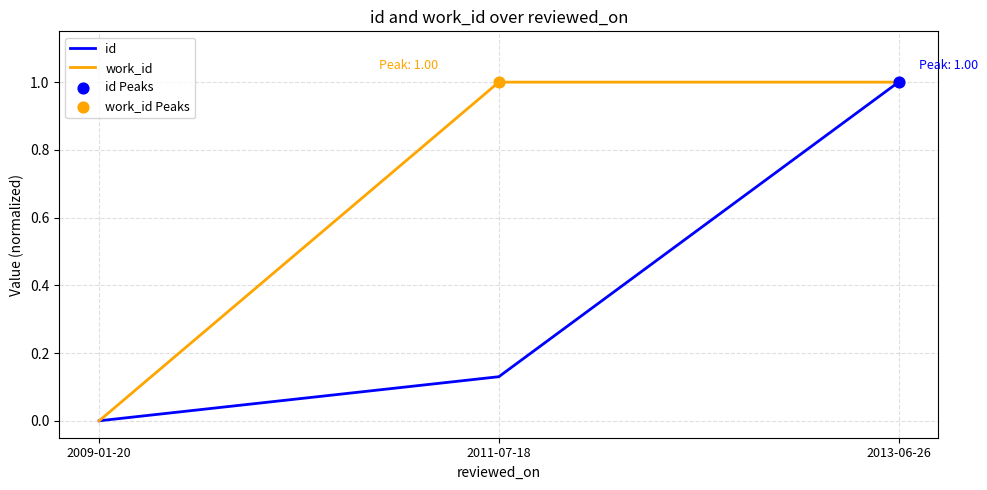

Between 2011-07-18 and 2013-06-26, which series saw the biggest shift?

id